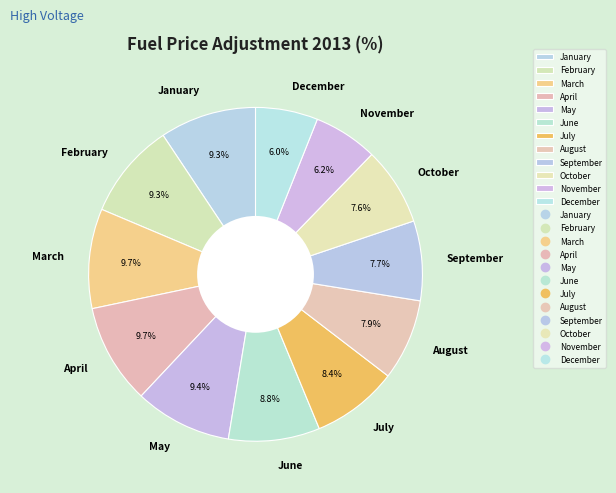

Does May represent more than half of the total?

No